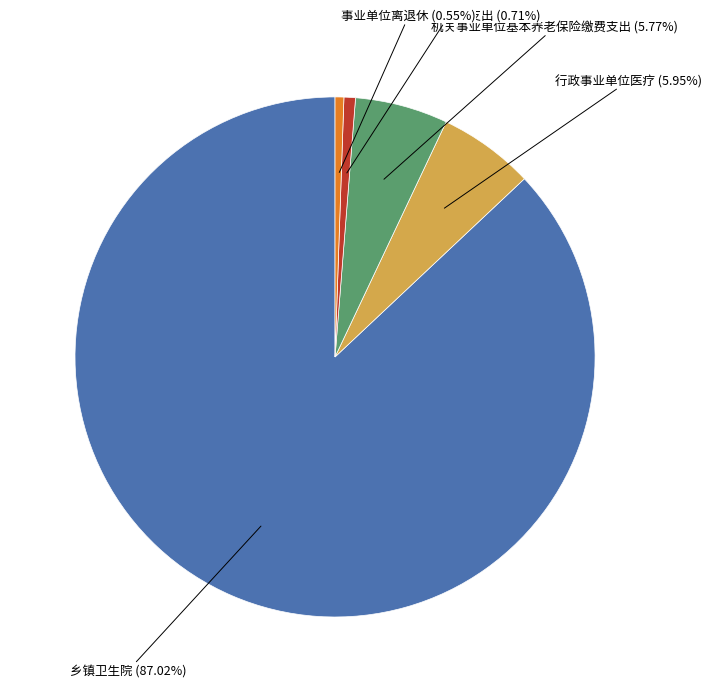

Approximately how many times larger is the value at 机关事业单位基本养老保险缴费支出 compared to 乡镇卫生院?

0.1